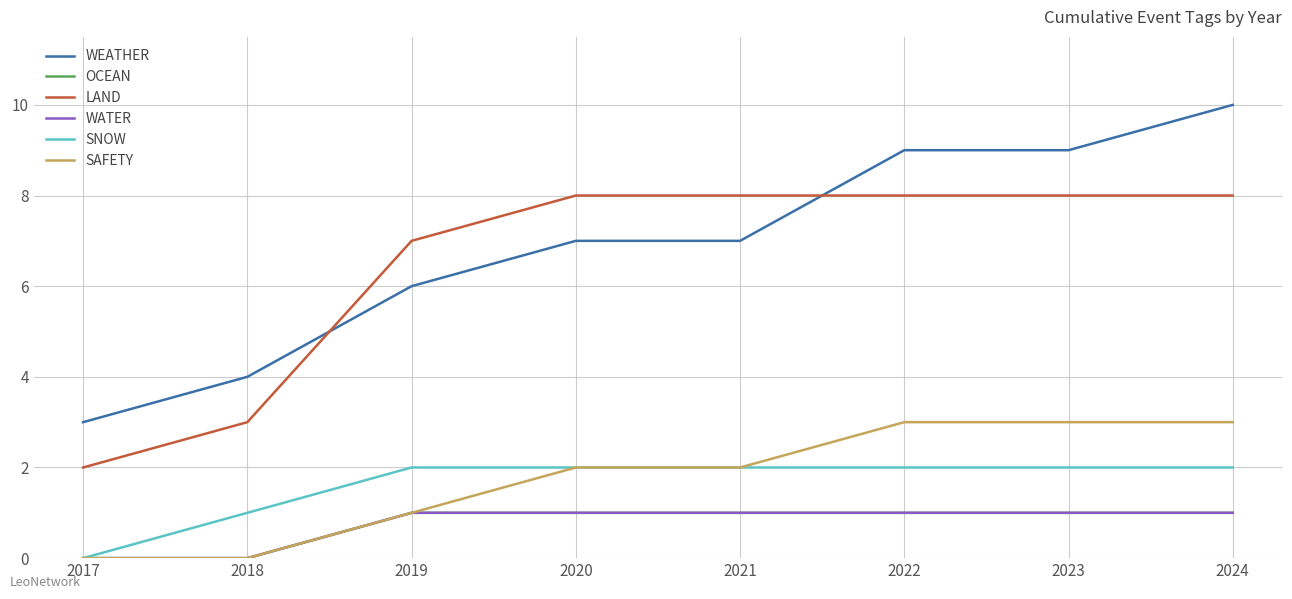

At which category is the sum across all series the highest?

2024